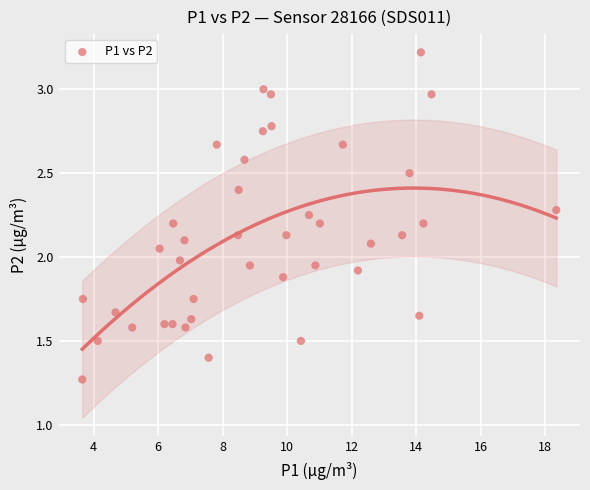

What is the range of X values (max minus min)?

14.7